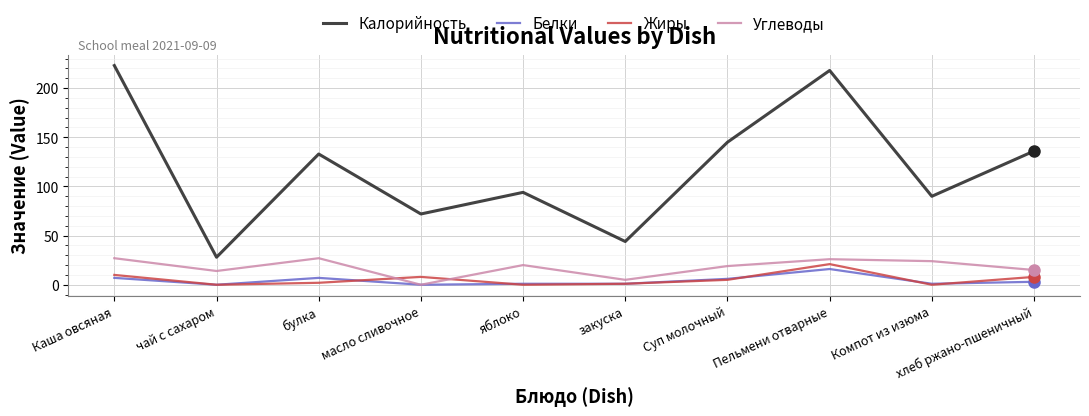

Reading left to right, extract all data points from this chart.

Калорийность: 223	28	133	72	94	44	145	218	90	136
Белки: 7	0	7	0	1	1	6	16	1	3
Жиры: 10	0	2	8	0	1	5	21	0	8
Углеводы: 27	14	27	0	20	5	19	26	24	15